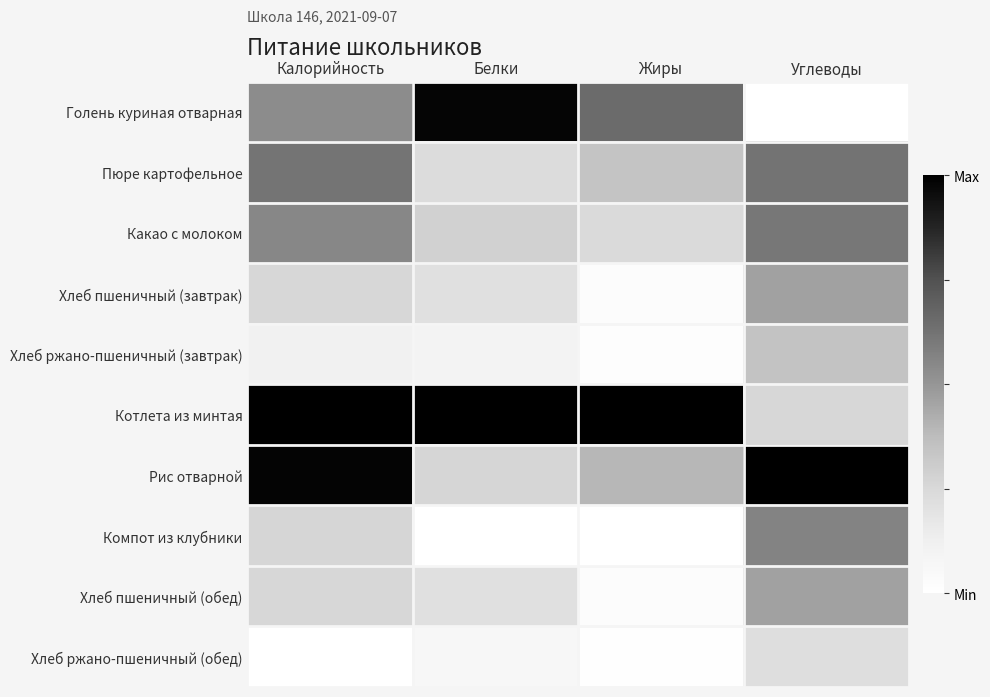

Rank the series by their maximum value, from lowest to highest.

Хлеб ржано-пшеничный (обед), Хлеб ржано-пшеничный (завтрак), Хлеб пшеничный (завтрак), Хлеб пшеничный (обед), Компот из клубники, Какао с молоком, Пюре картофельное, Голень куриная отварная, Котлета из минтая, Рис отварной